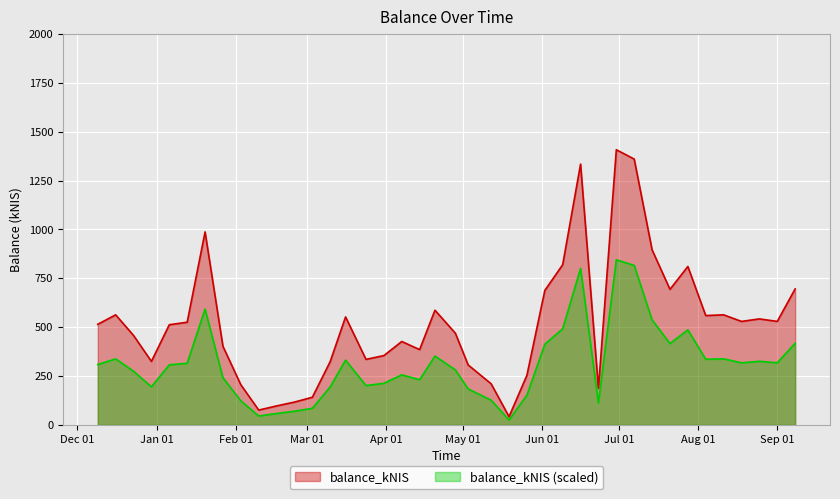

How many interior local peaks (higher than both neighbors) does the data have?

10